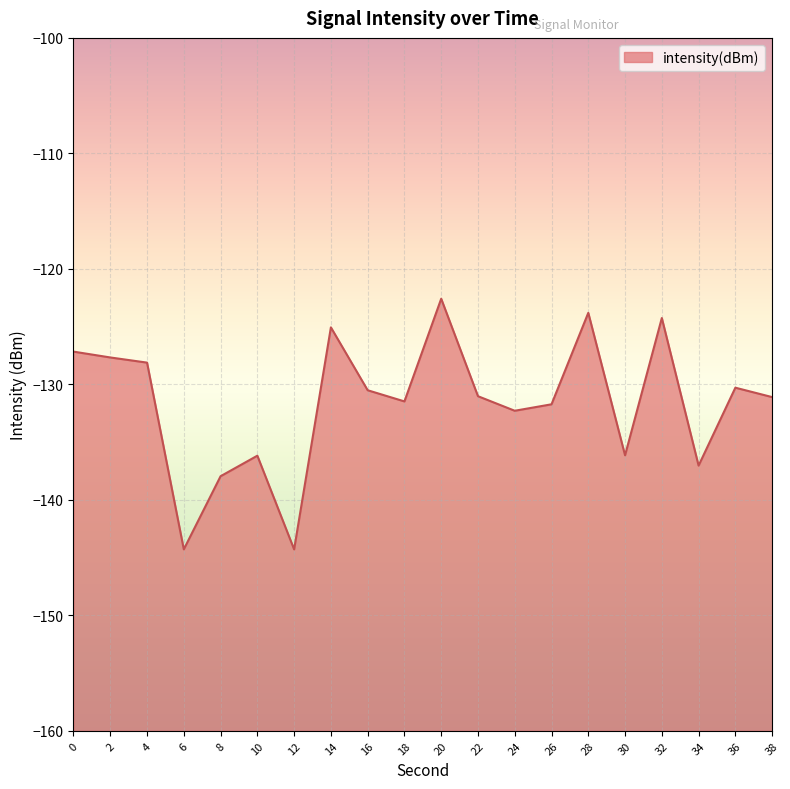

Count the number of values greater than -131.

9